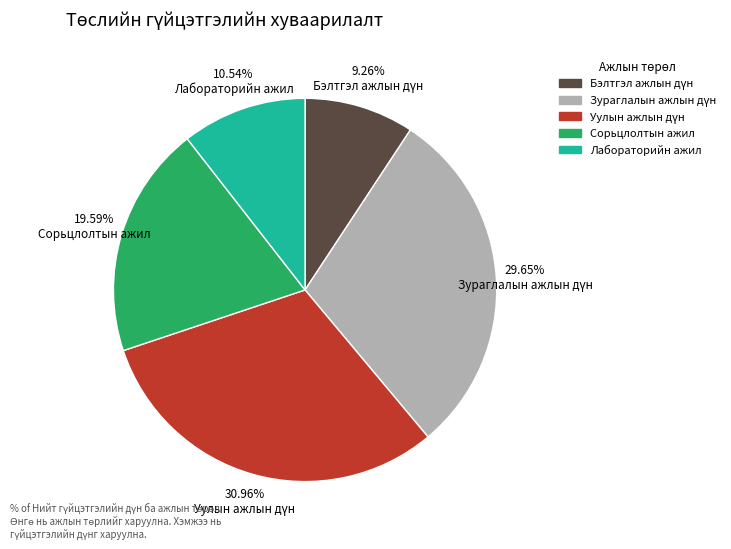

How many slices are in this pie chart?

5